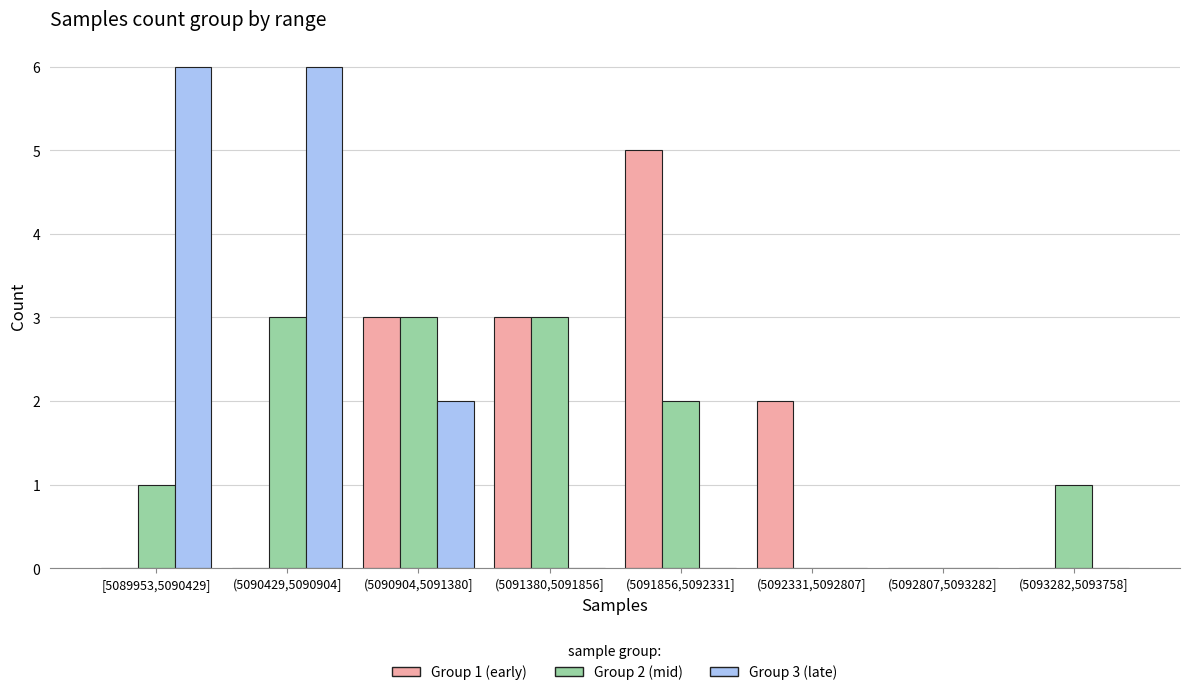

Reading left to right, extract all data points from this chart.

Group 1 (early): [5089953,5090429]=0	(5090429,5090904]=0	(5090904,5091380]=3	(5091380,5091856]=3	(5091856,5092331]=5	(5092331,5092807]=2	(5092807,5093282]=0	(5093282,5093758]=0
Group 2 (mid): [5089953,5090429]=1	(5090429,5090904]=3	(5090904,5091380]=3	(5091380,5091856]=3	(5091856,5092331]=2	(5092331,5092807]=0	(5092807,5093282]=0	(5093282,5093758]=1
Group 3 (late): [5089953,5090429]=6	(5090429,5090904]=6	(5090904,5091380]=2	(5091380,5091856]=0	(5091856,5092331]=0	(5092331,5092807]=0	(5092807,5093282]=0	(5093282,5093758]=0